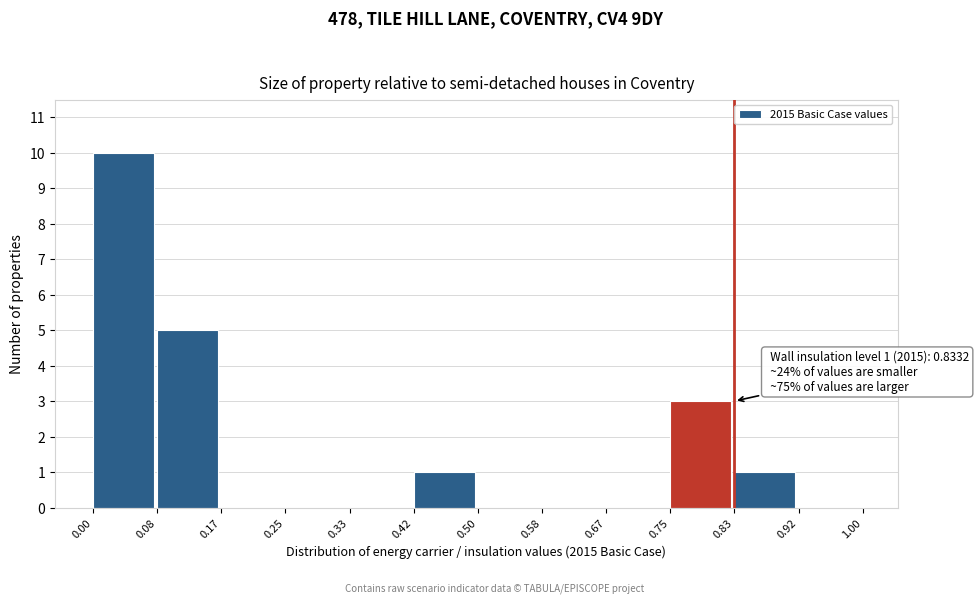

Reading left to right, extract all data points from this chart.

0.00=10	0.08=5	0.17=0	0.25=0	0.33=0	0.42=1	0.50=0	0.58=0	0.67=0	0.75=3	0.83=1	0.92=0